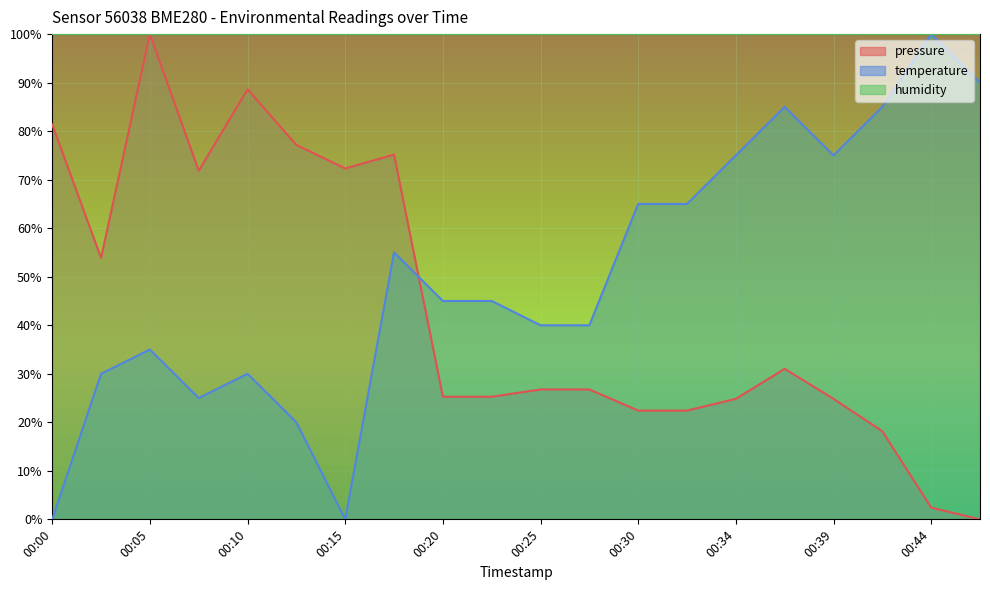

What is the maximum value shown in the chart?

100.0